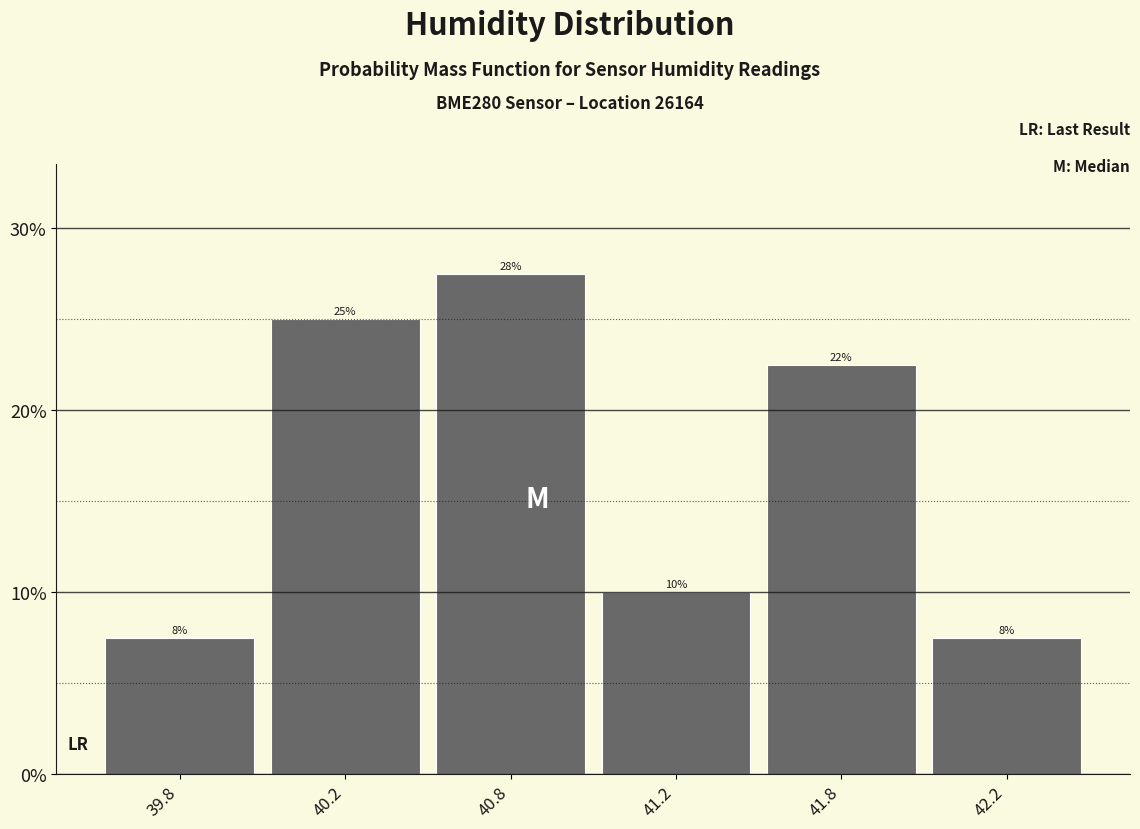

How many bars are there in total?

6